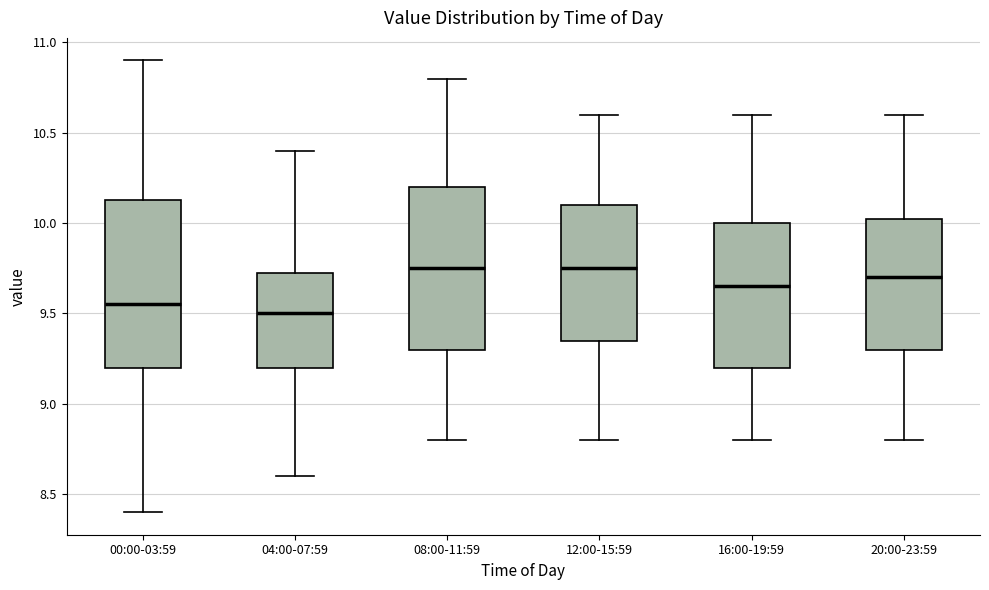

Reading left to right, transcribe this box plot: for each box, give where its median line is, the range the box spans, and where its two whiskers end, as read against the y-axis. The values are not printed on the chart, so give them approximately, as read against the axis.

00:00-03:59: median 9.55, box 9.20 to 10.15, whiskers 8.40 to 10.90
04:00-07:59: median 9.50, box 9.20 to 9.75, whiskers 8.60 to 10.40
08:00-11:59: median 9.75, box 9.30 to 10.20, whiskers 8.80 to 10.80
12:00-15:59: median 9.75, box 9.35 to 10.10, whiskers 8.80 to 10.60
16:00-19:59: median 9.65, box 9.20 to 10.00, whiskers 8.80 to 10.60
20:00-23:59: median 9.70, box 9.30 to 10.05, whiskers 8.80 to 10.60